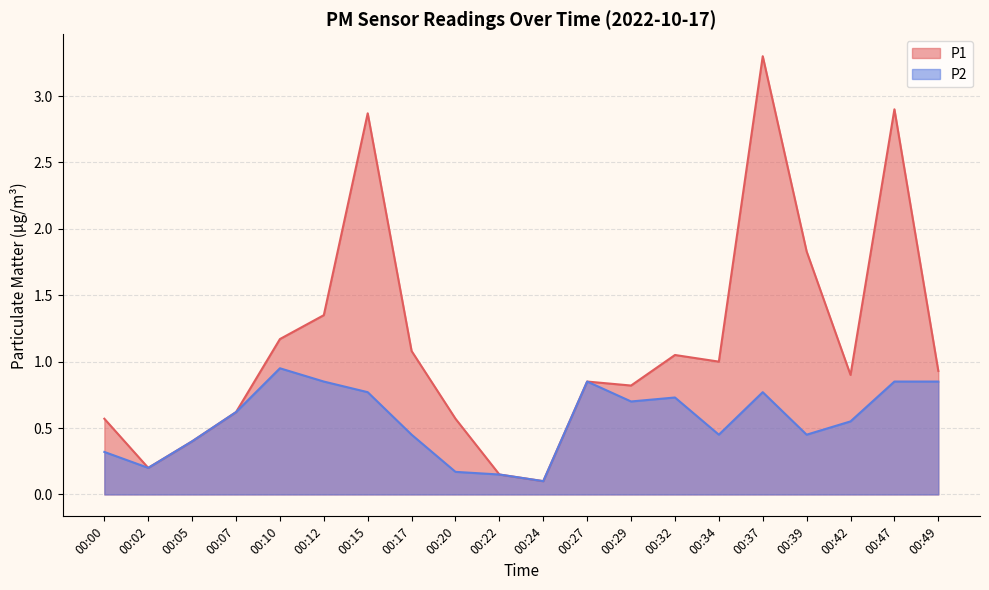

What are all the series names shown in the legend?

P1, P2